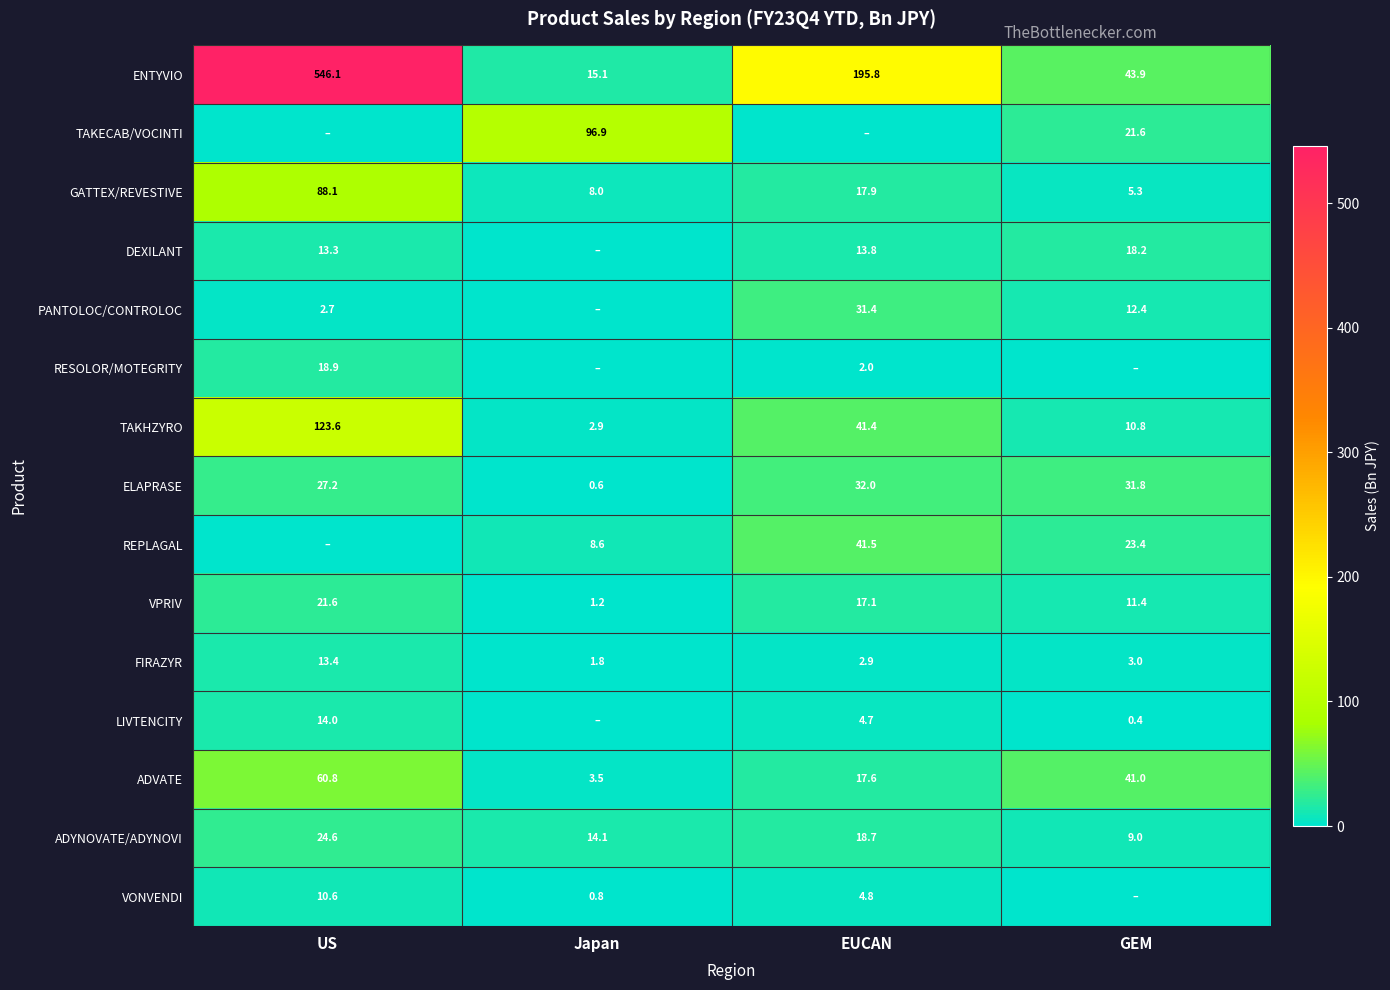

What is the total value across all series at EUCAN?

441.6